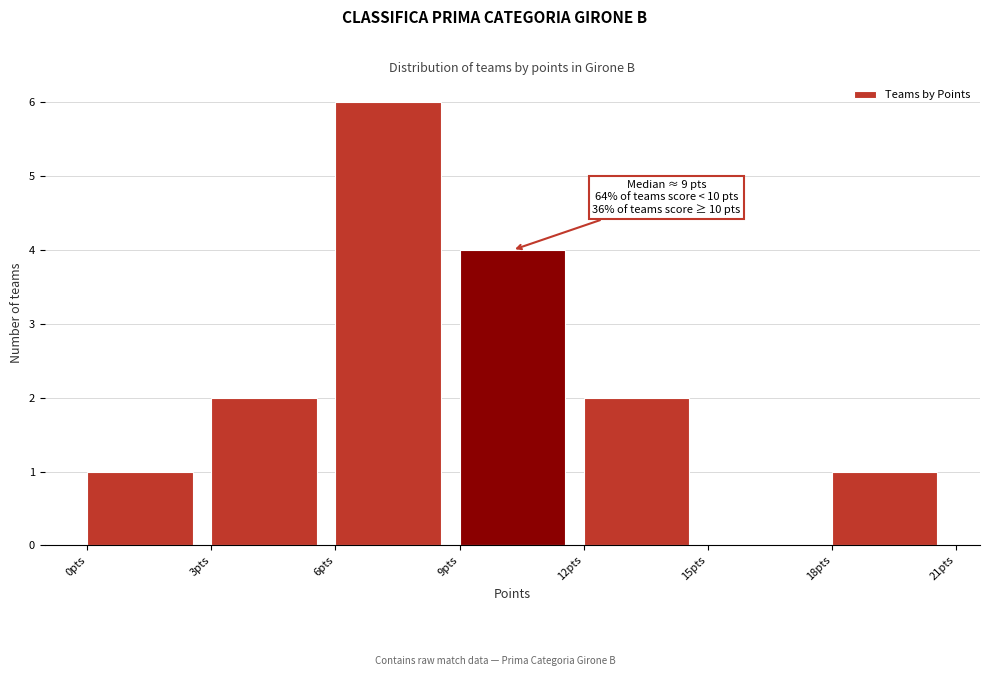

Which range on the x-axis has the tallest bar?

6 to 9